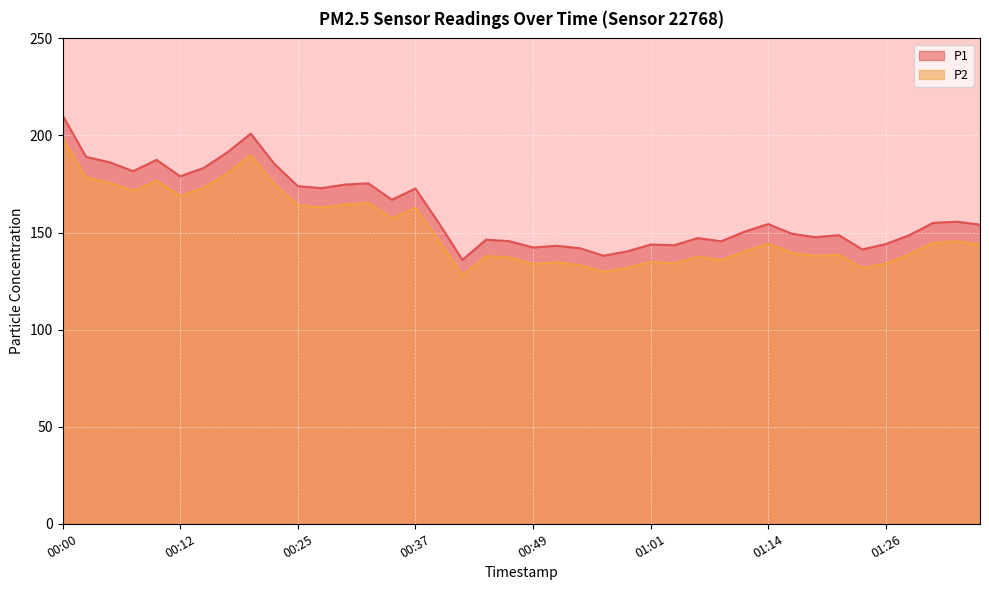

True or false: P2 has a value of 187.0 at 01:12.

False